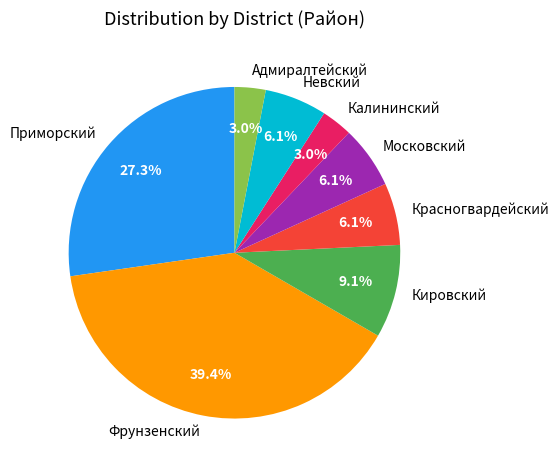

To the nearest percent, what is the difference between the Калининский and Кировский slice percentages?

6%